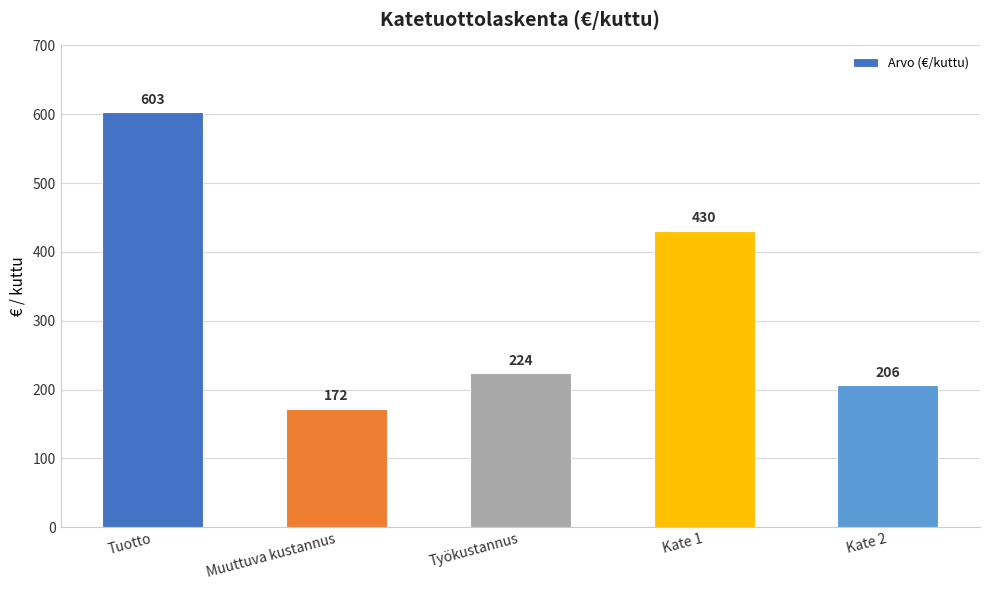

What is the maximum value shown in the chart?

602.8